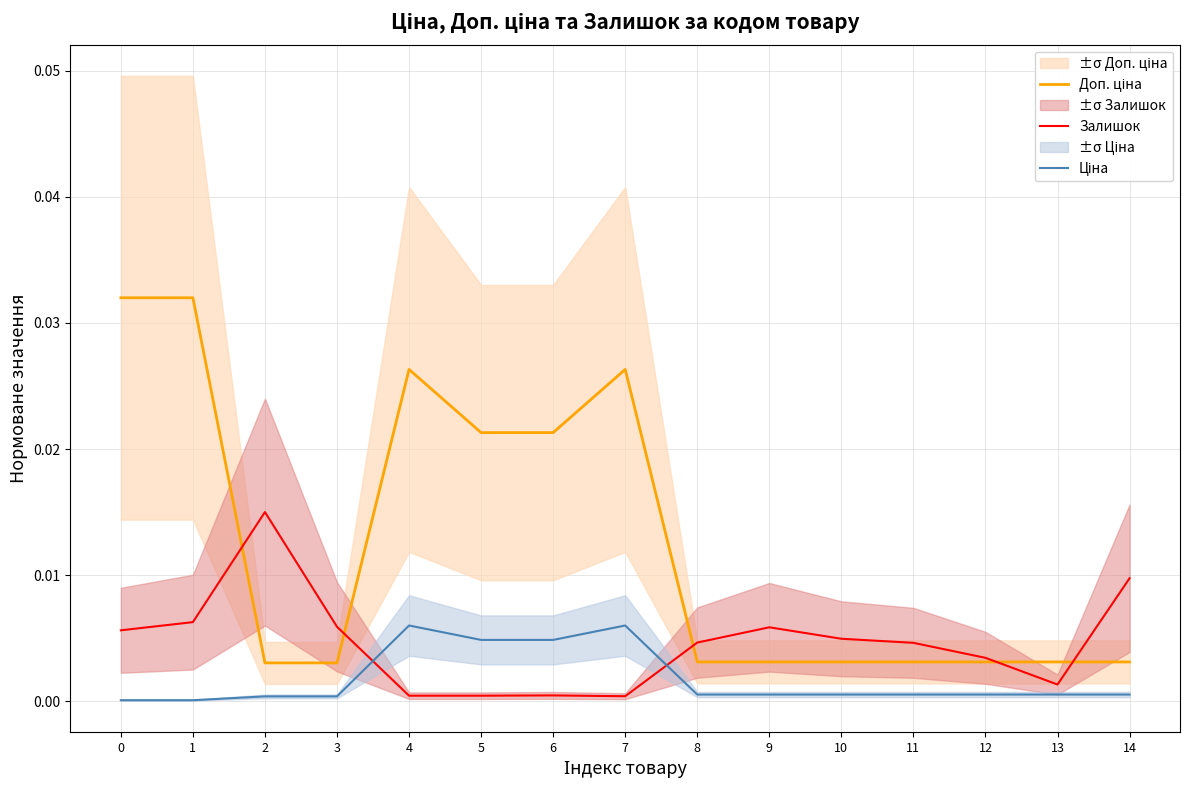

At 7, list the series in order from largest to smallest.

Доп. ціна, Ціна, Залишок